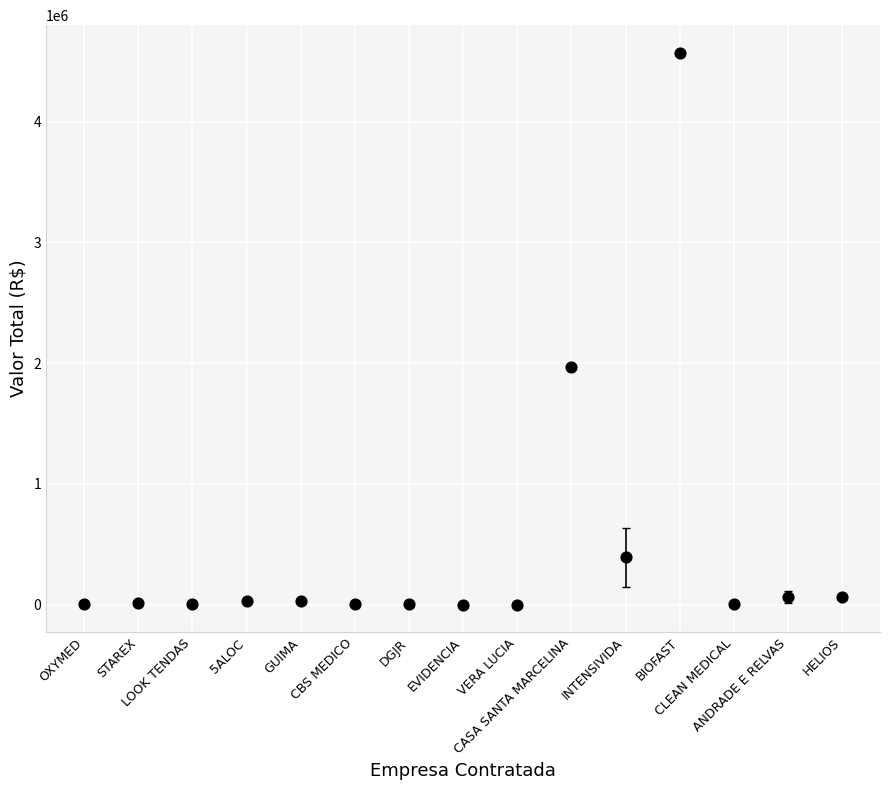

What Y value in the scatter plot is closest to 2285319?

1964750.0